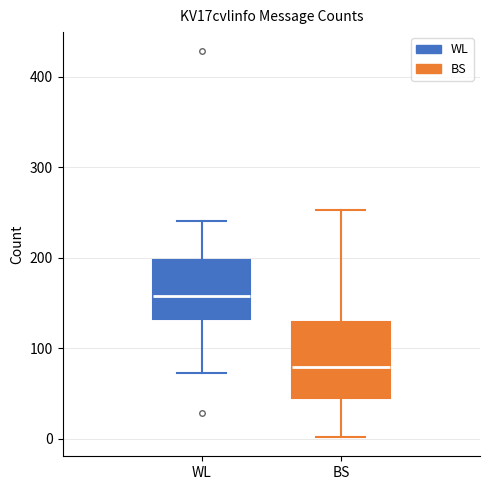

Where does the lower whisker of the box for BS end on the y-axis? The values are not printed on the chart, so give them approximately, as read against the axis.

0